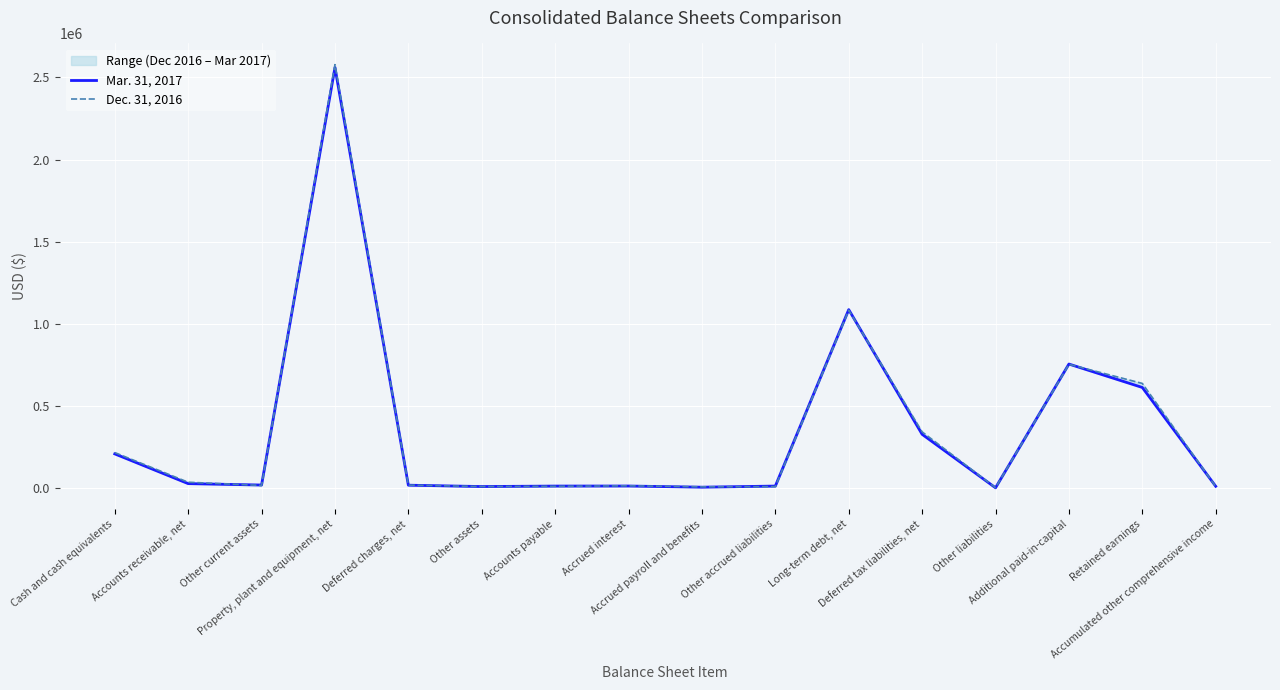

Which has a higher value, Cash and cash equivalents or Accrued payroll and benefits?

Cash and cash equivalents